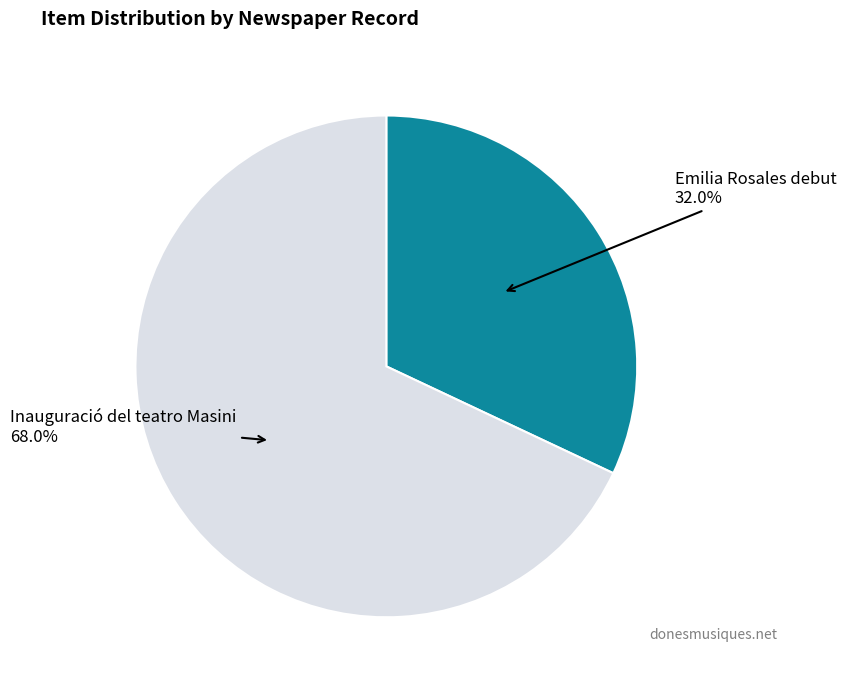

Is there any slice that represents more than half of the pie?

Yes